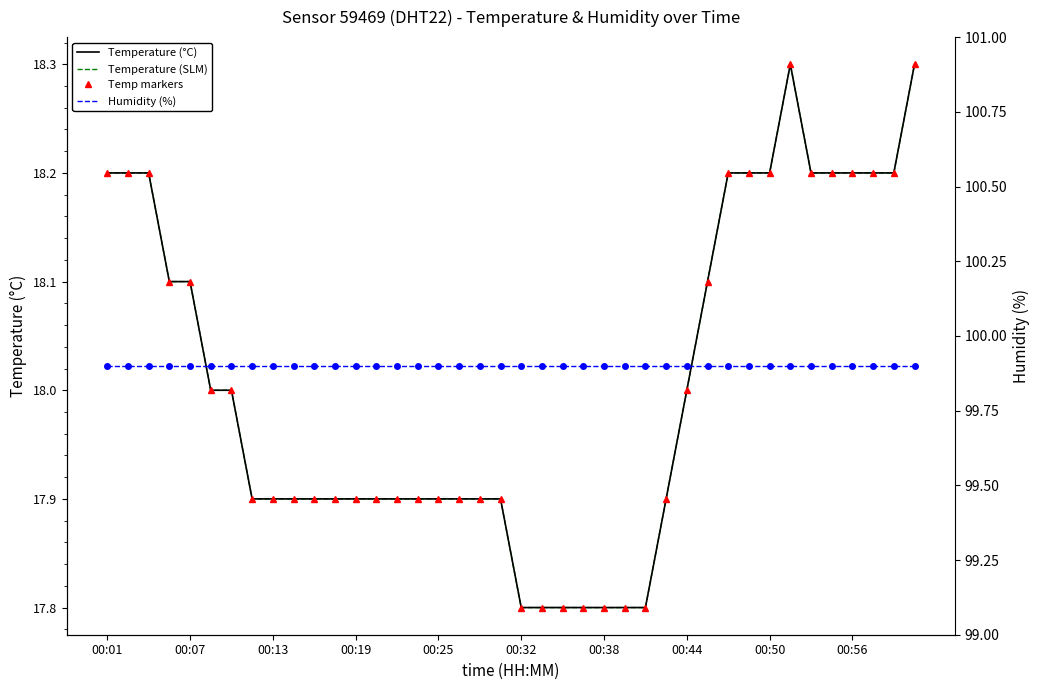

Count the Temperature (SLM) values in the range 17 to 18.

24